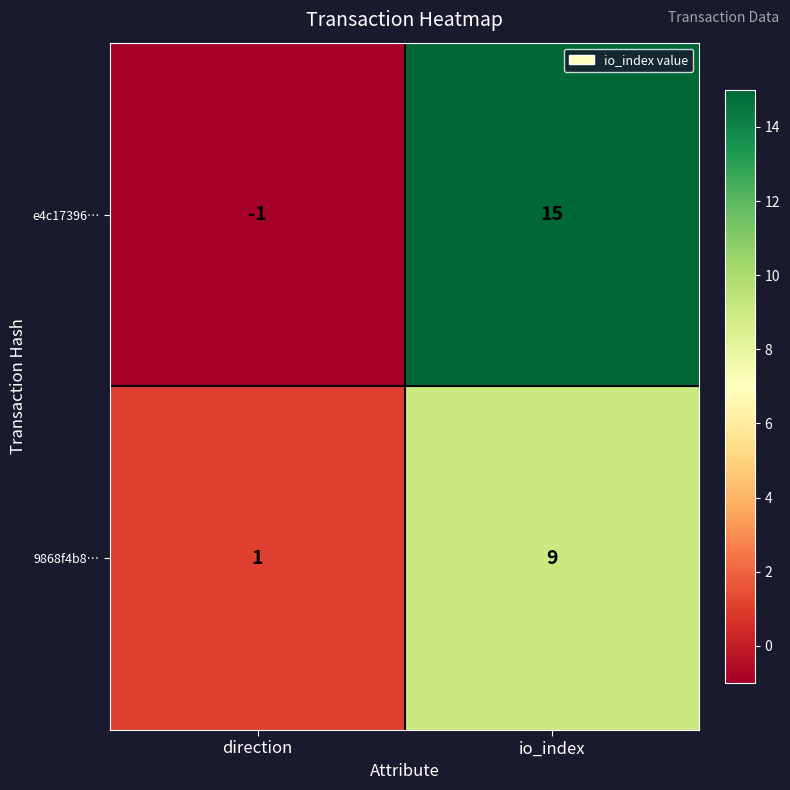

Which series has the largest total across all categories?

e4c17396…